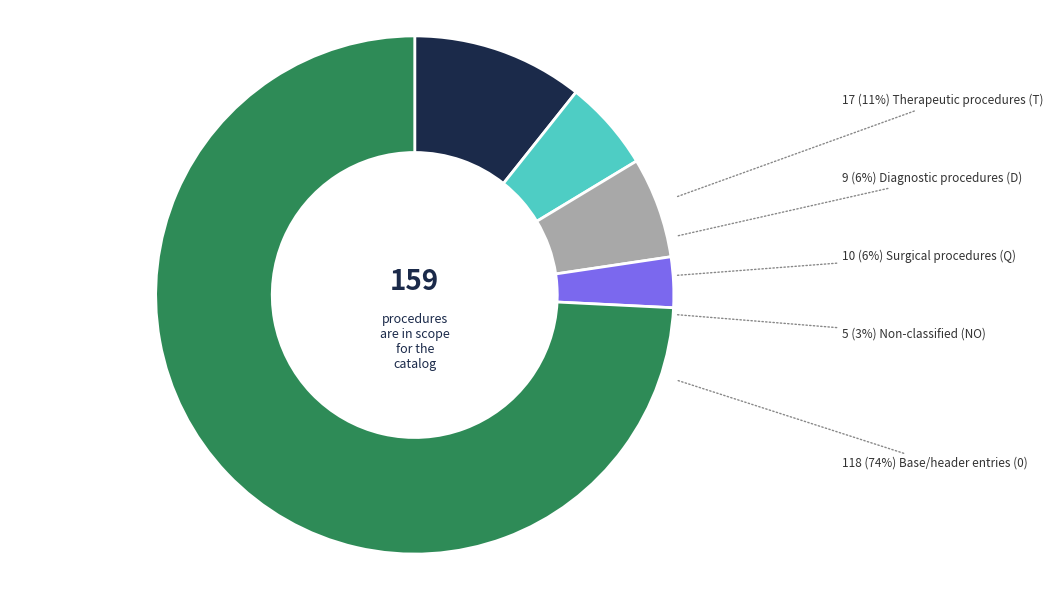

To the nearest percent, what is the difference between the T and NO slice percentages?

8%